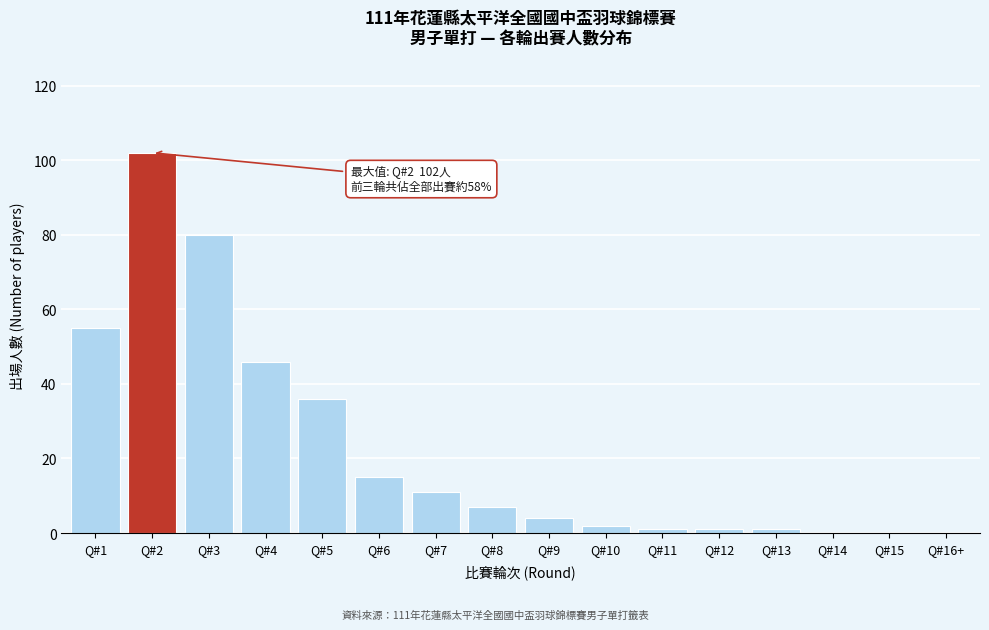

Reading right to left, transcribe all the data shown in this chart.

Q#16+=0	Q#15=0	Q#14=0	Q#13=1	Q#12=1	Q#11=1	Q#10=2	Q#9=4	Q#8=7	Q#7=11	Q#6=15	Q#5=36	Q#4=46	Q#3=80	Q#2=102	Q#1=55